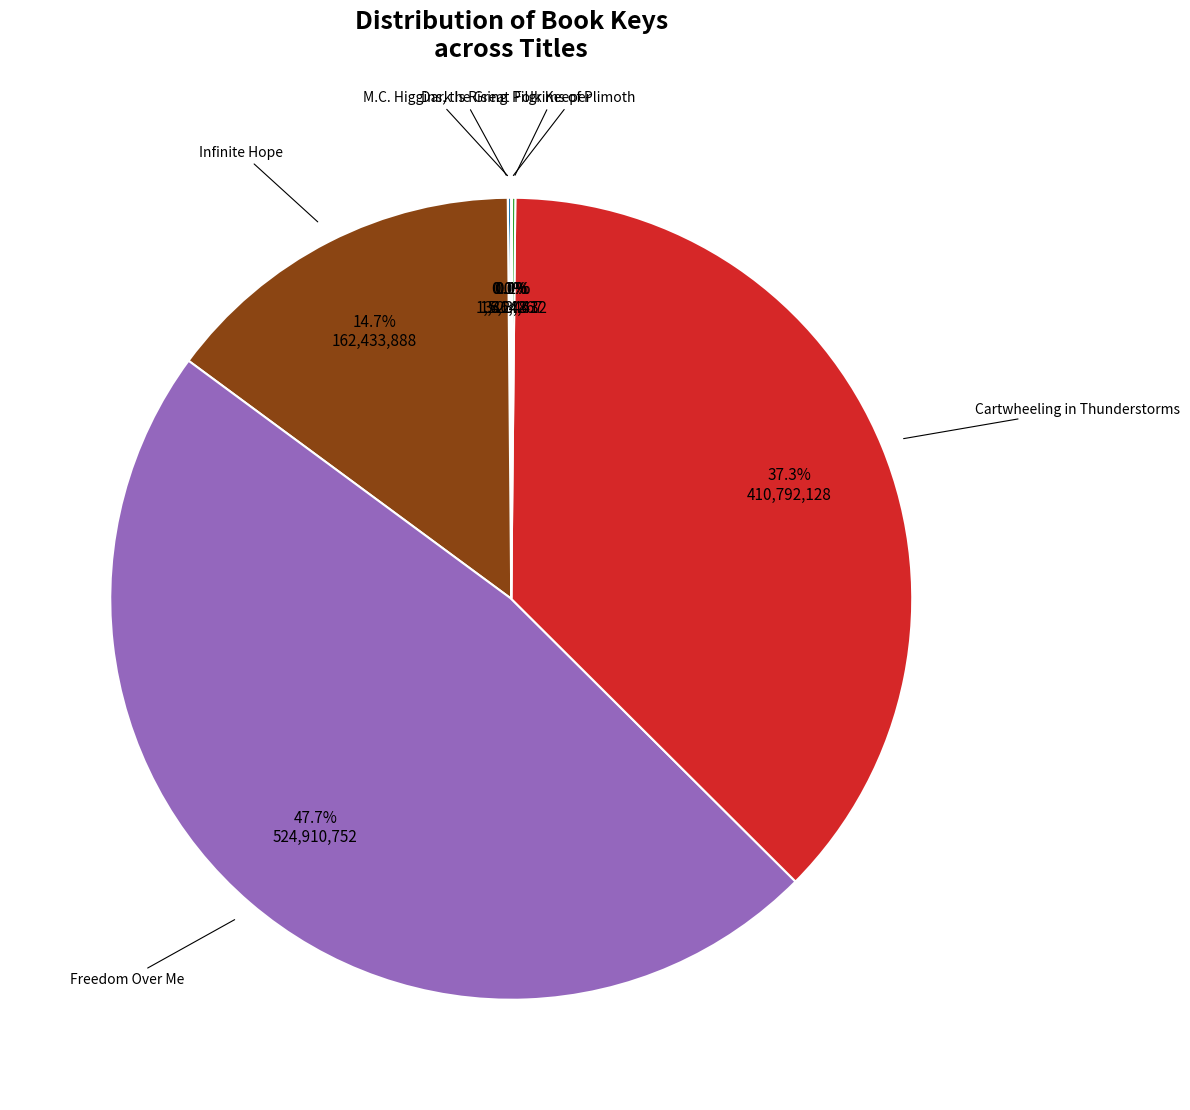

Is there a majority slice in this chart?

No